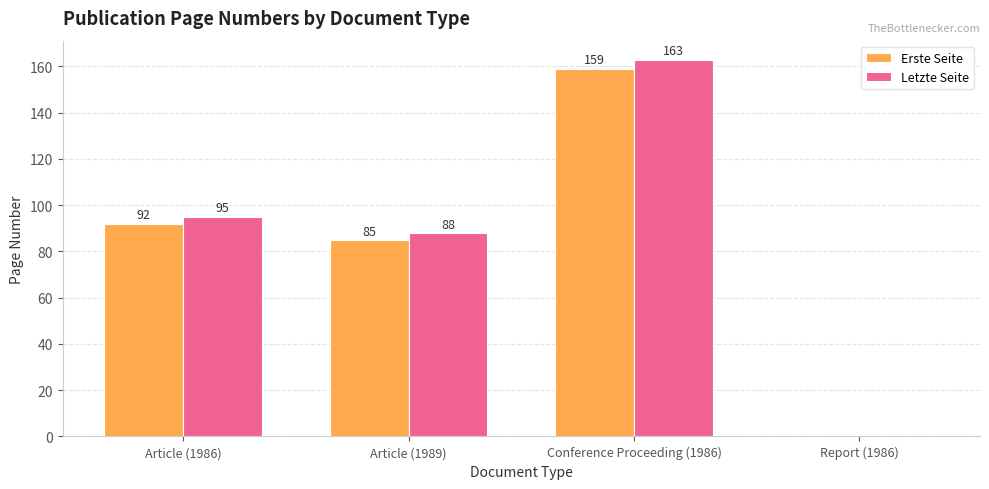

Which series changed the most between Article (1986) and Report (1986)?

Letzte Seite